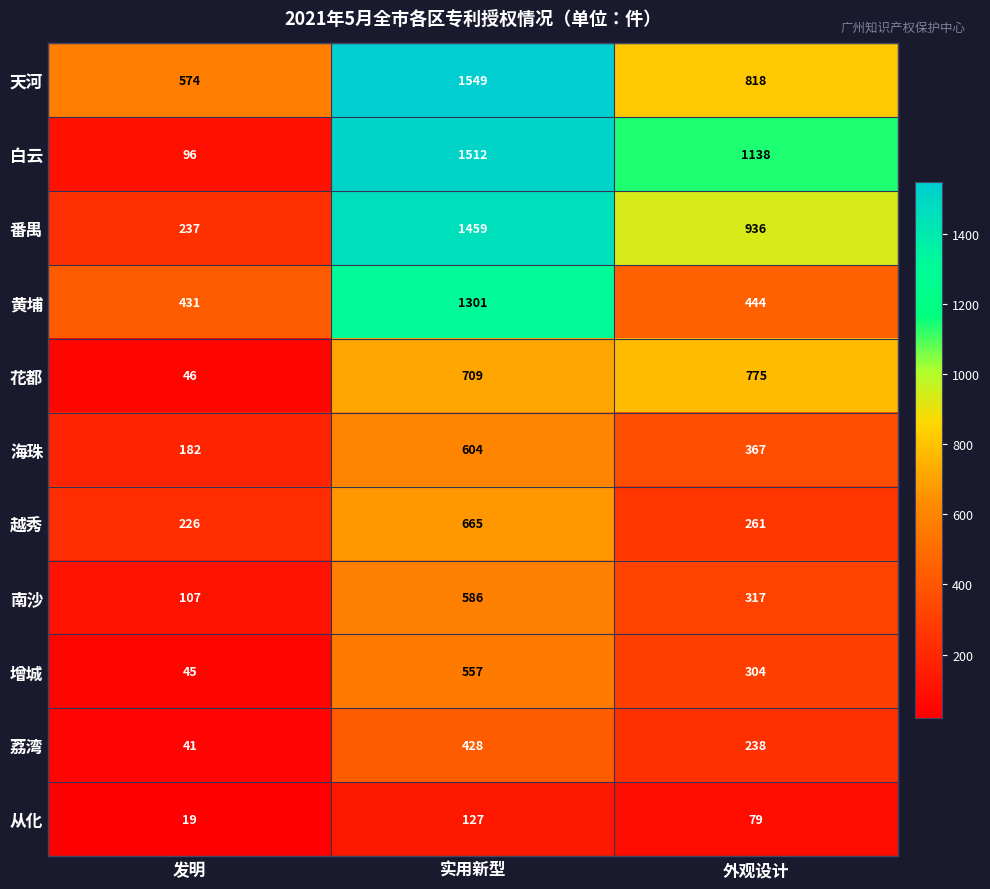

What is the difference between the maximum and minimum values in the 花都 series?

729